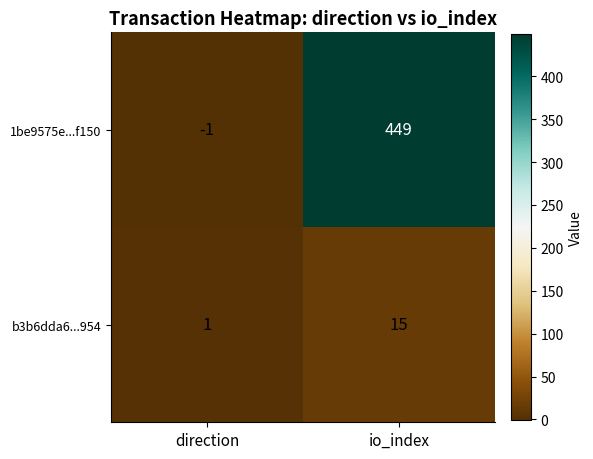

What is the sum of all 1be9575e...f150 values?

448